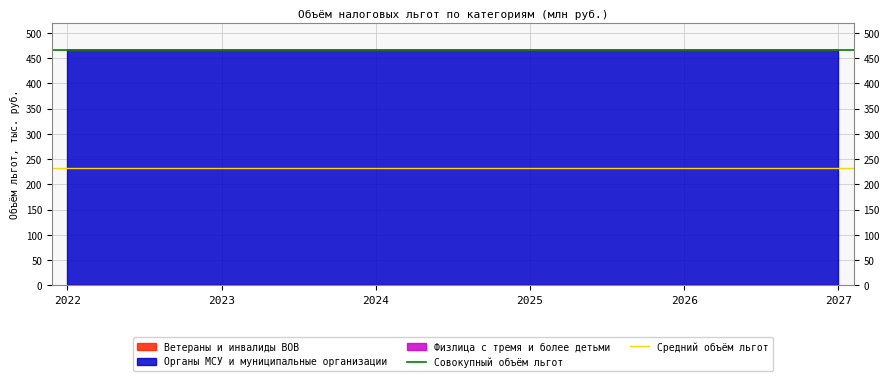

Which series has the widest spread of values?

Совокупный объём льгот